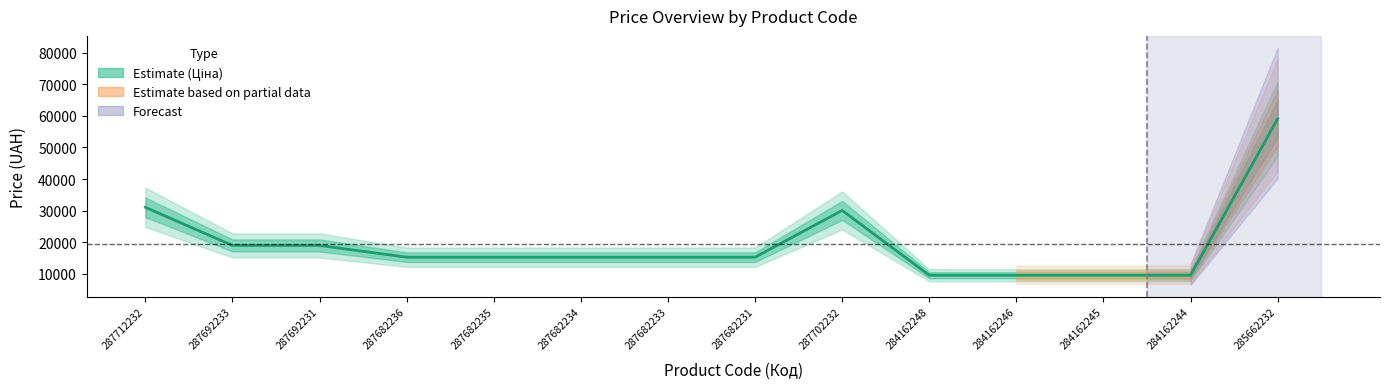

How many points are higher than both their immediate neighbors (excluding endpoints)?

1